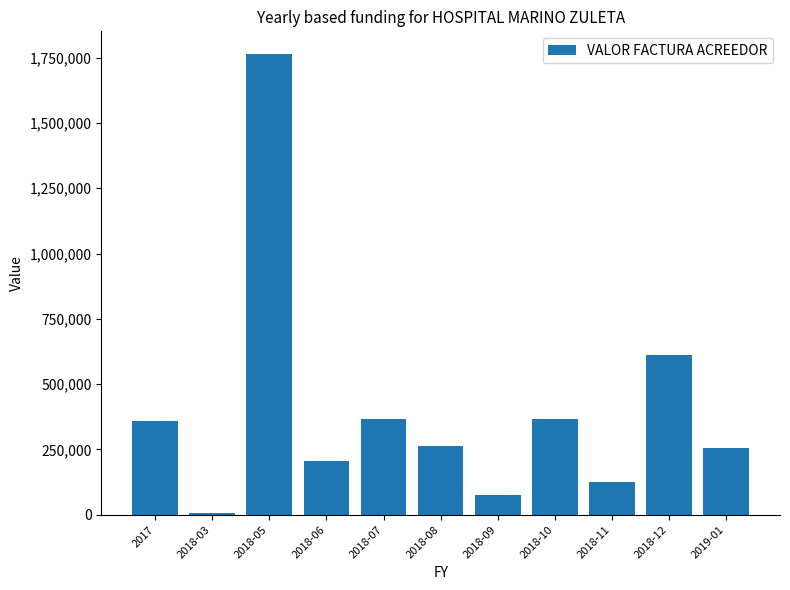

The chart shows a value of 262133 at 2018-08. True or false?

True